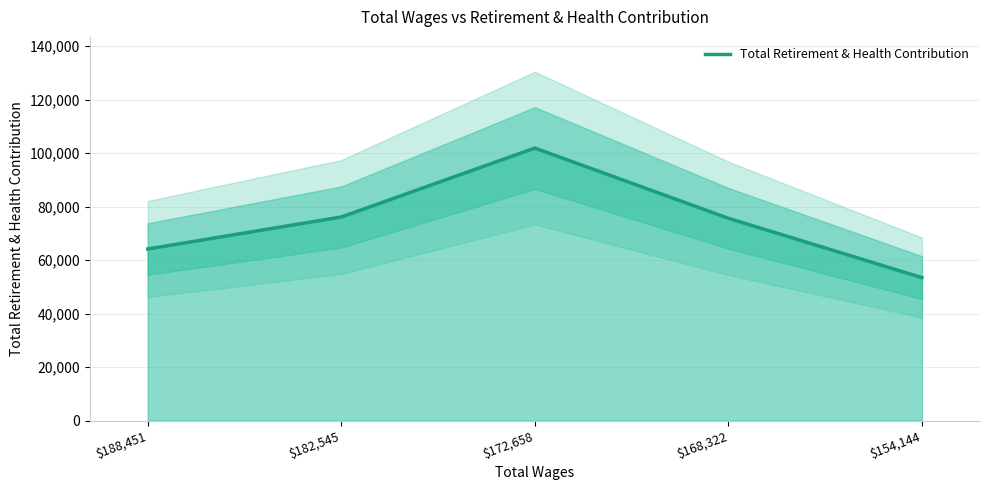

Rank the categories by value from lowest to highest.

$154,144, $188,451, $168,322, $182,545, $172,658